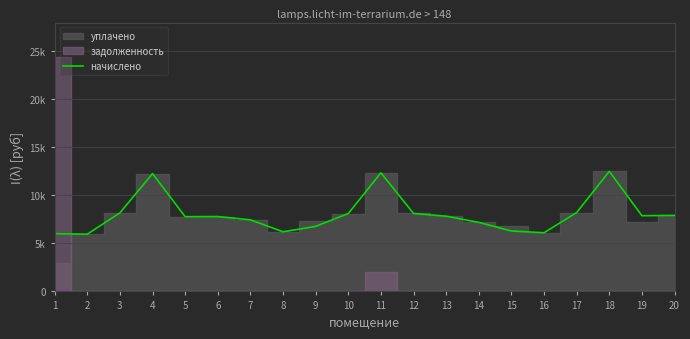

Rank the categories by value from highest to lowest.

18, 11, 4, 17, 3, 12, 10, 20, 19, 13, 6, 5, 7, 14, 9, 15, 8, 16, 1, 2